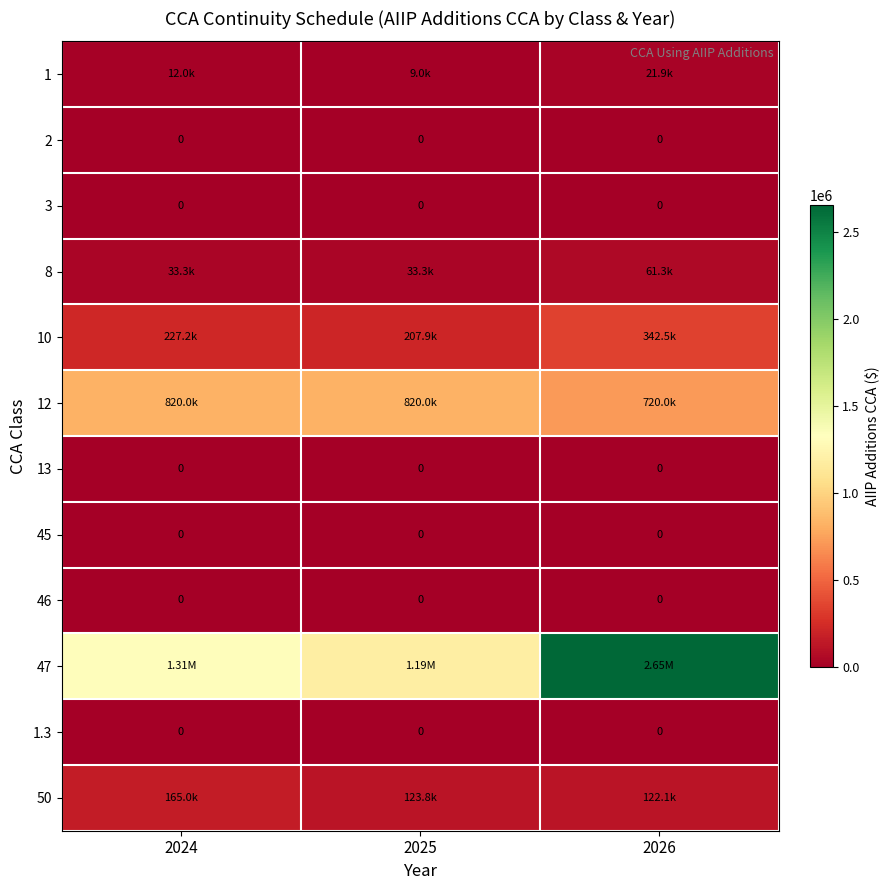

Which series has the largest range (max minus min)?

47